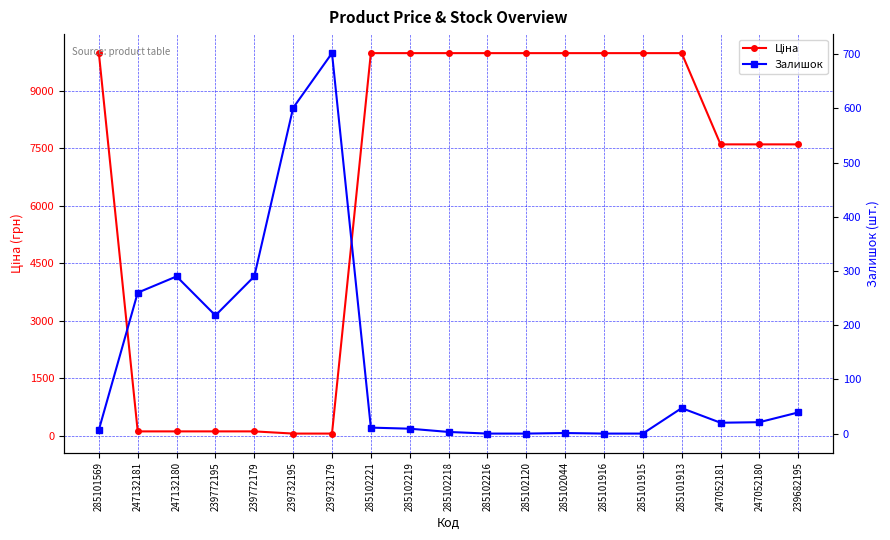

Rank the categories by Залишок value from lowest to highest.

285102216, 285102120, 285101916, 285101915, 285102044, 285102218, 285101569, 285102219, 285102221, 247052181, 247052180, 239682195, 285101913, 239772195, 247132181, 247132180, 239772179, 239732195, 239732179